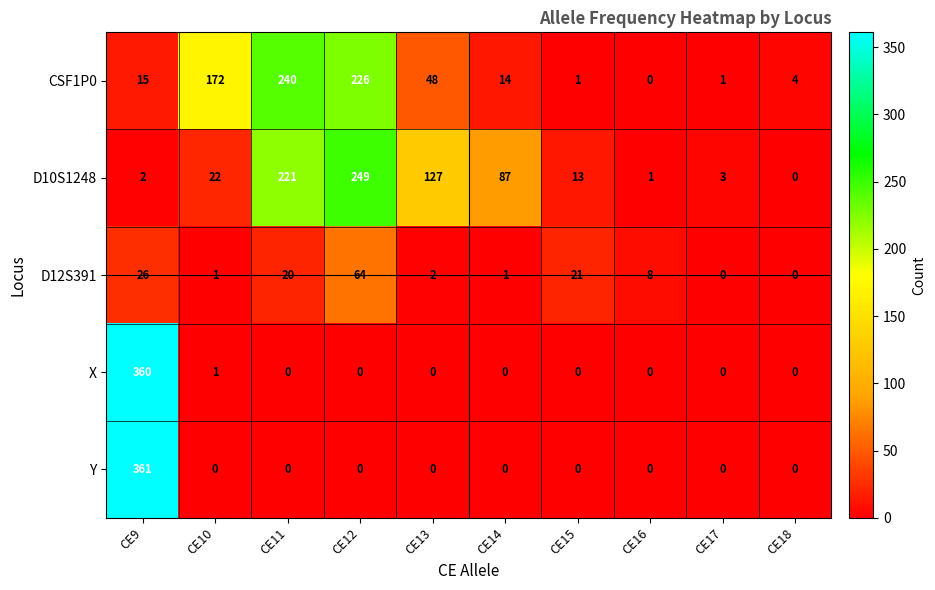

What is the difference between the maximum and minimum values in the X series?

360